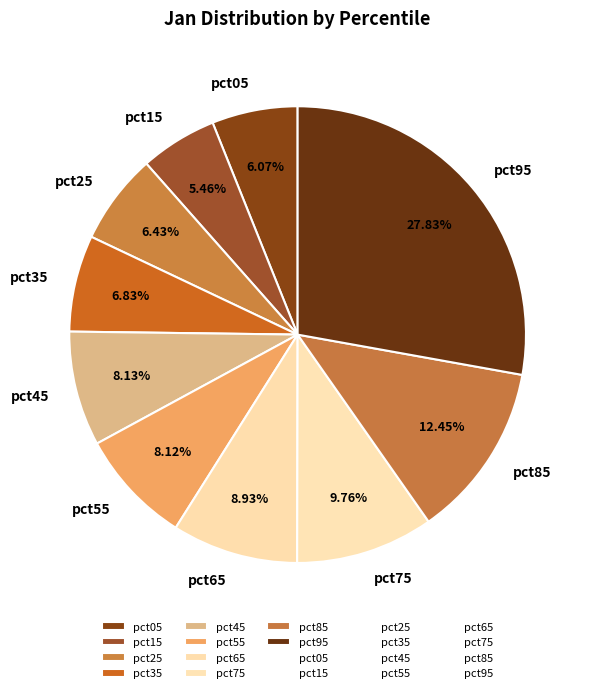

To the nearest percent, what percentage of the pie is pct35?

7%